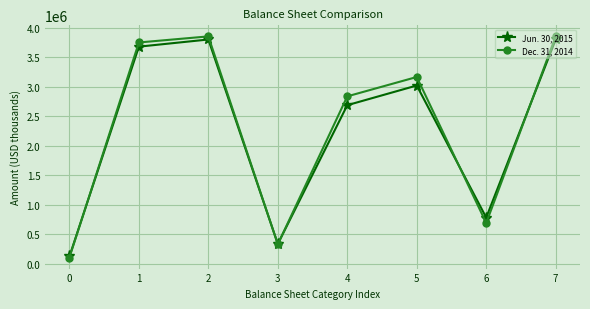

How many distinct data groups are displayed?

2